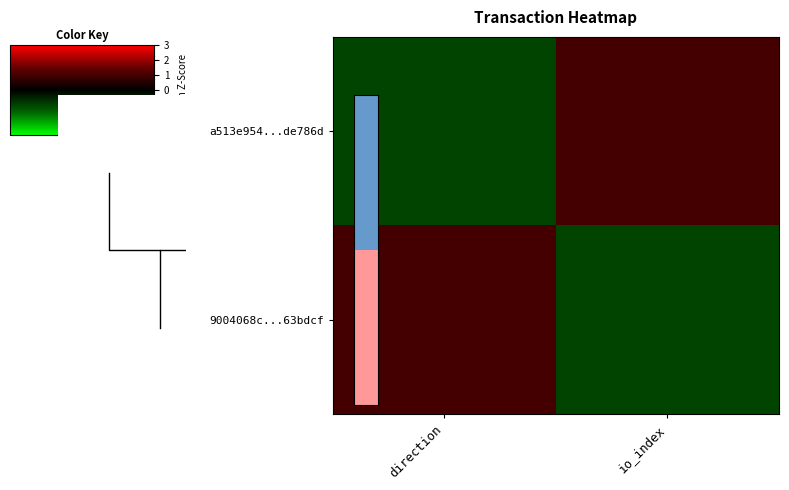

Is it true that a513e954...de786d equals -1 at direction?

True